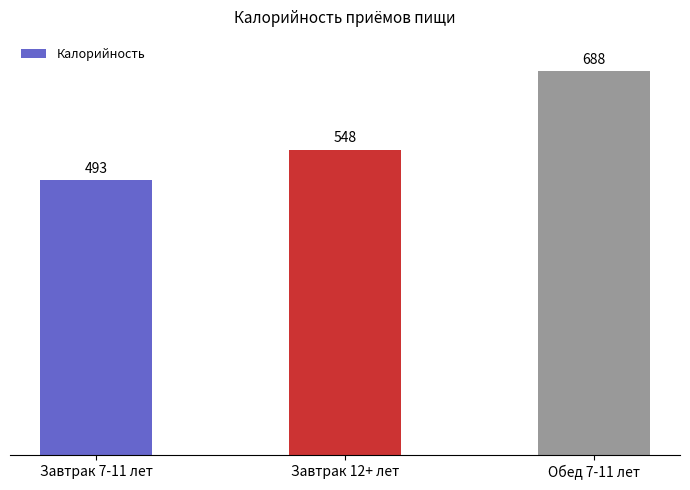

What position from the left is Завтрак 7-11 лет?

1